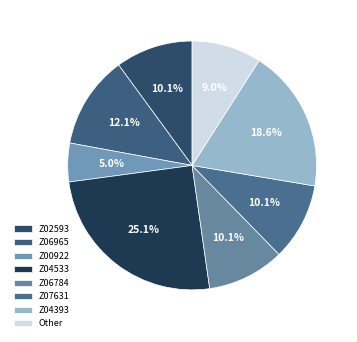

The Z07631 slice represents 22% of the pie. True or false?

False